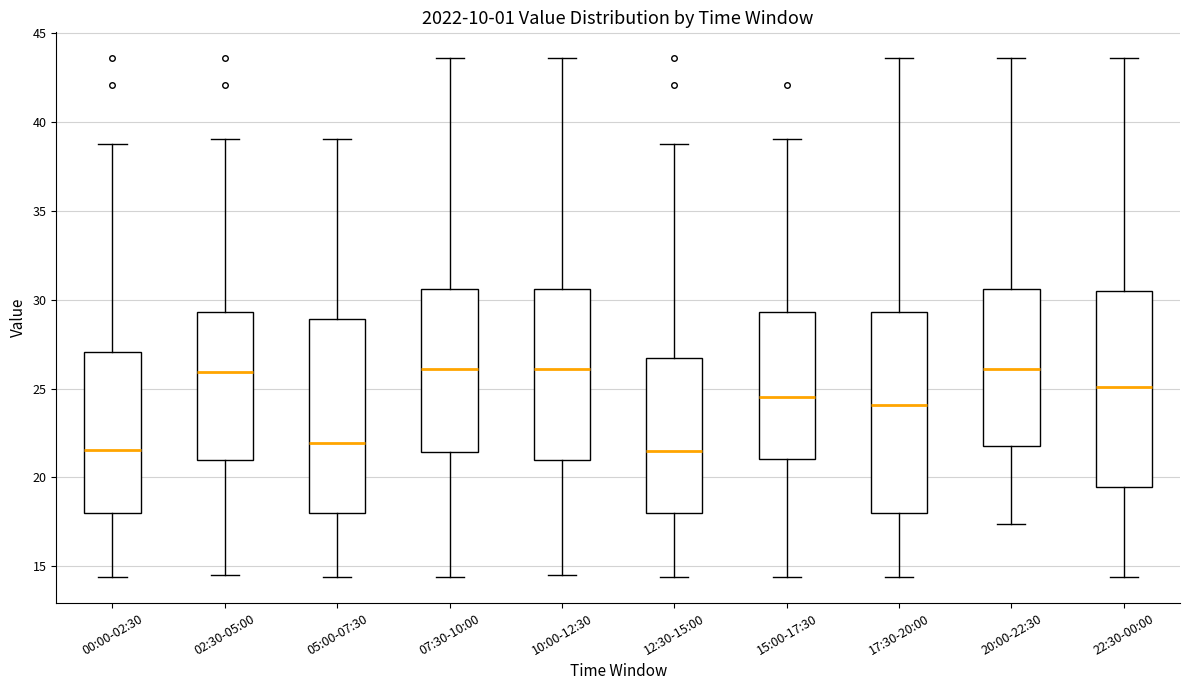

Where does the lower whisker of the box for 02:30-05:00 end on the y-axis? The values are not printed on the chart, so give them approximately, as read against the axis.

14.5